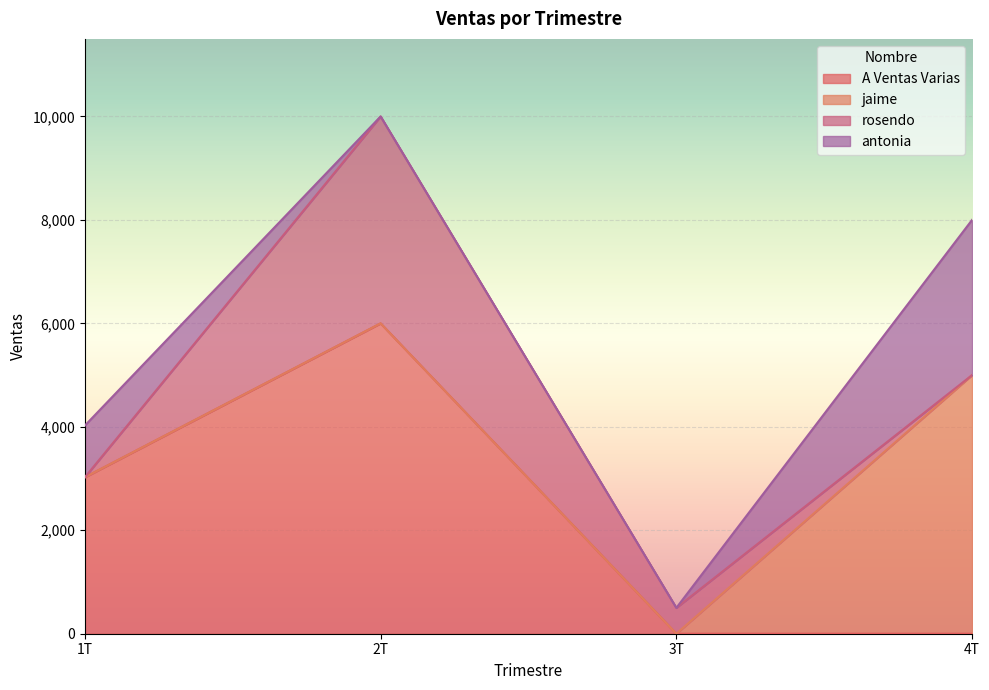

At which label does A Ventas Varias reach its peak?

2T